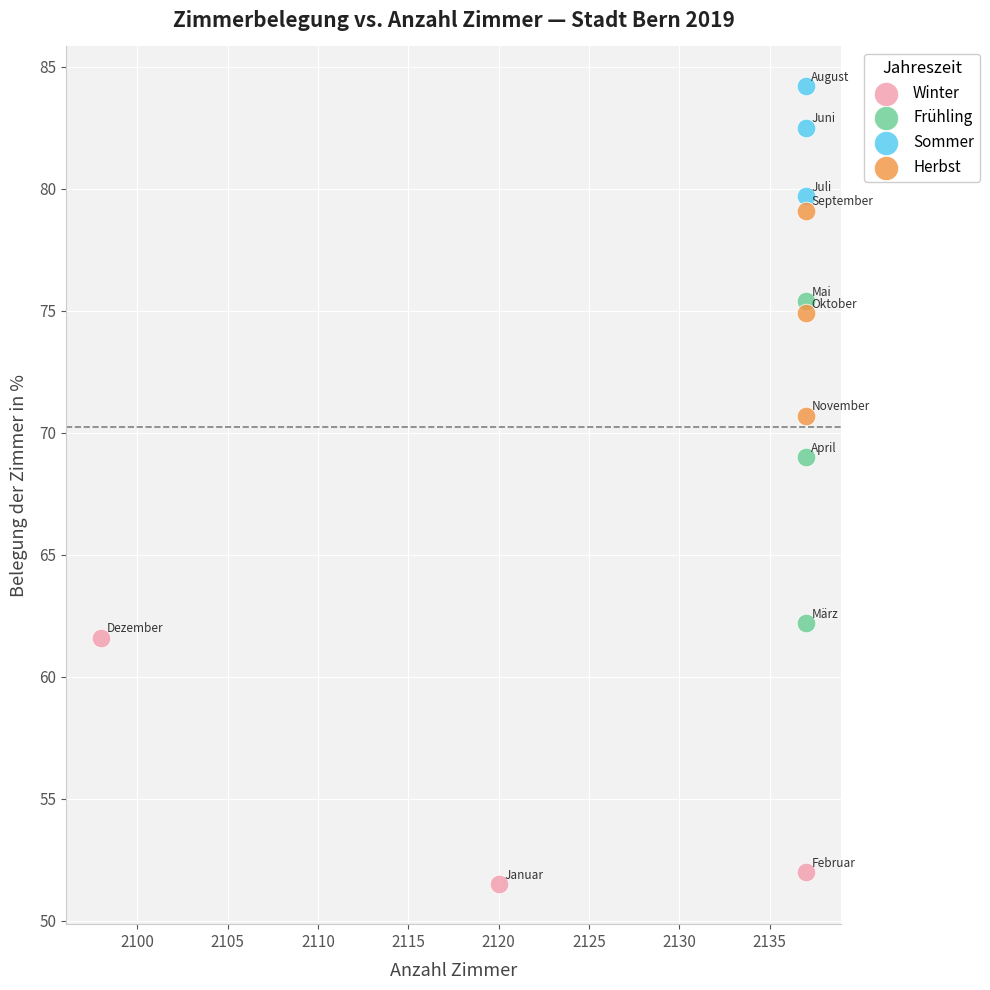

Which series contains the highest Y value?

Sommer